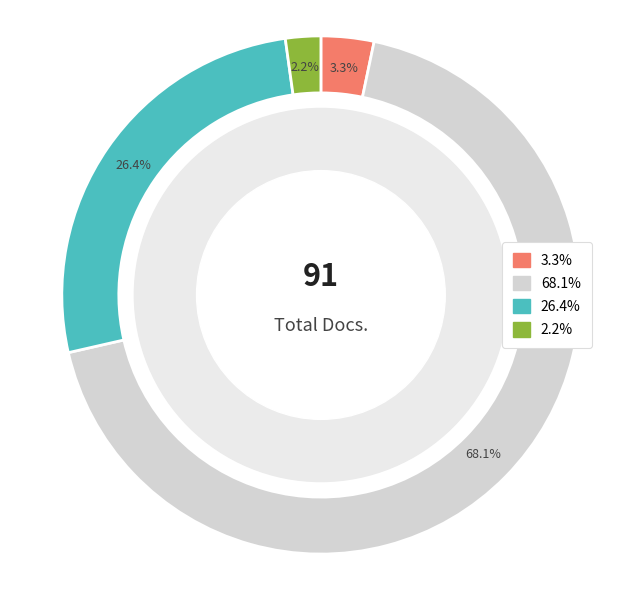

How many segments does this pie chart have?

4